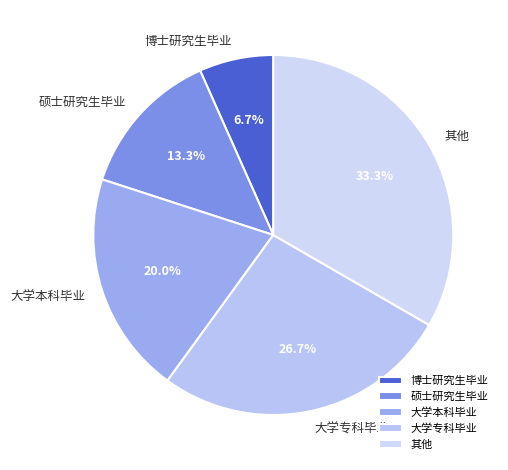

What percentage is NOT represented by 大学专科毕业?

73.3%